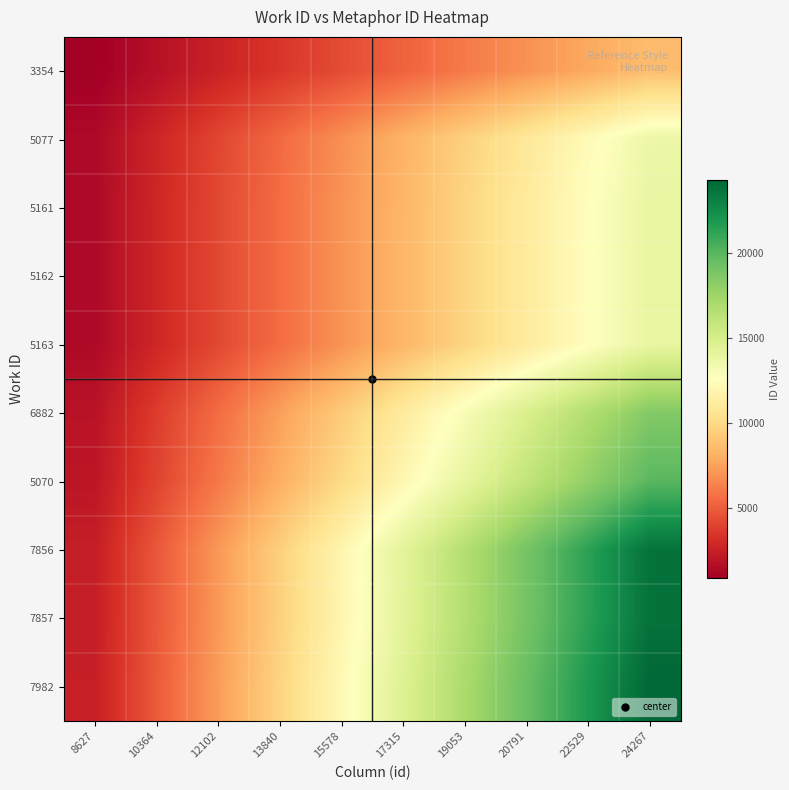

Reading left to right, what are all the values shown in this chart?

3354: 8627=862.7	10364=1725.4	12102=2588.1	13840=3450.8	15578=4313.5	17315=5176.2	19053=6038.9	20791=6901.6	22529=7764.3	24267=8627.0
5077: 8627=1362.5	10364=2725.0	12102=4087.5	13840=5450.0	15578=6812.5	17315=8175.0	19053=9537.5	20791=10900.0	22529=12262.5	24267=13625.0
5161: 8627=1387.9	10364=2775.8	12102=4163.7	13840=5551.6	15578=6939.5	17315=8327.4	19053=9715.3	20791=11103.2	22529=12491.1	24267=13879.0
5162: 8627=1388.3	10364=2776.6	12102=4164.9	13840=5553.2	15578=6941.5	17315=8329.8	19053=9718.1	20791=11106.4	22529=12494.7	24267=13883.0
5163: 8627=1388.4	10364=2776.8	12102=4165.2	13840=5553.6	15578=6942.0	17315=8330.4	19053=9718.8	20791=11107.2	22529=12495.6	24267=13884.0
6882: 8627=1851.4	10364=3702.8	12102=5554.2	13840=7405.6	15578=9257.0	17315=11108.4	19053=12959.8	20791=14811.2	22529=16662.6	24267=18514.0
5070: 8627=1995.8	10364=3991.6	12102=5987.4	13840=7983.2	15578=9979.0	17315=11974.8	19053=13970.6	20791=15966.4	22529=17962.2	24267=19958.0
7856: 8627=2372.3	10364=4744.6	12102=7116.9	13840=9489.2	15578=11861.5	17315=14233.8	19053=16606.1	20791=18978.4	22529=21350.7	24267=23723.0
7857: 8627=2374.2	10364=4748.4	12102=7122.6	13840=9496.8	15578=11871.0	17315=14245.2	19053=16619.4	20791=18993.6	22529=21367.8	24267=23742.0
7982: 8627=2426.7	10364=4853.4	12102=7280.1	13840=9706.8	15578=12133.5	17315=14560.2	19053=16986.9	20791=19413.6	22529=21840.3	24267=24267.0